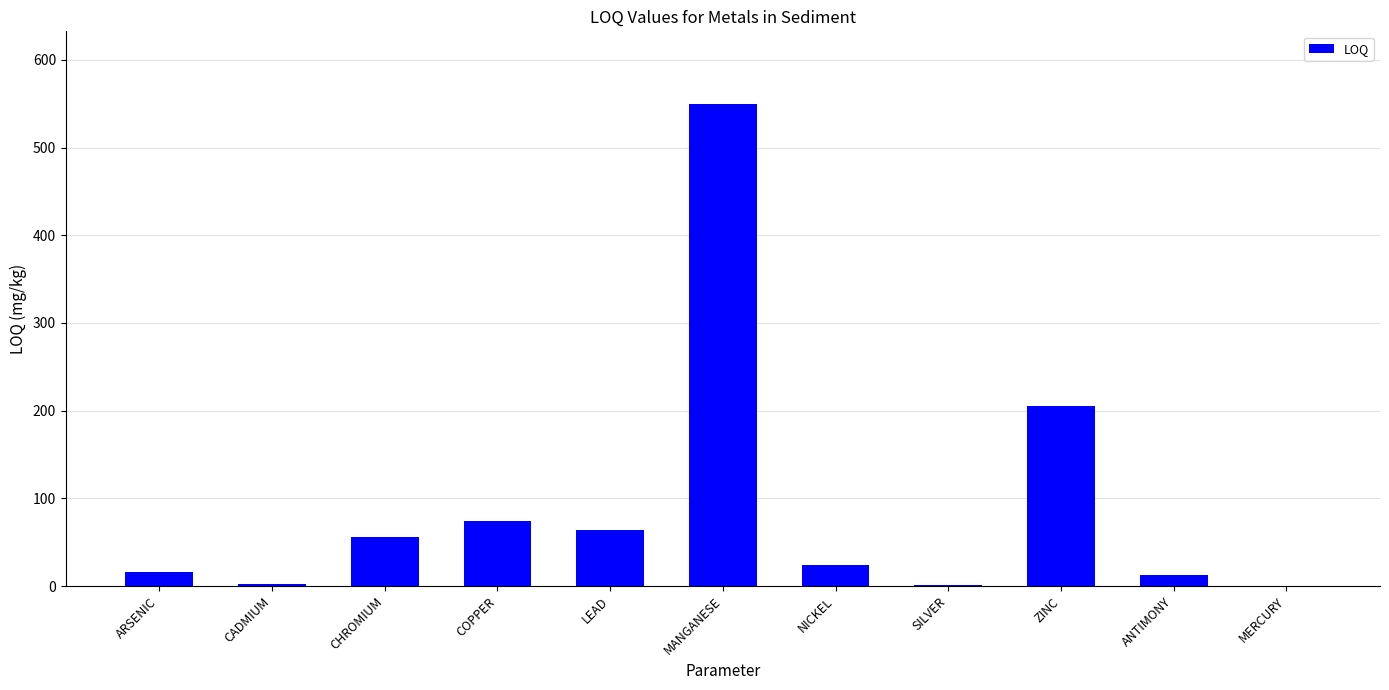

Is it true that the value at COPPER is 114.2?

False